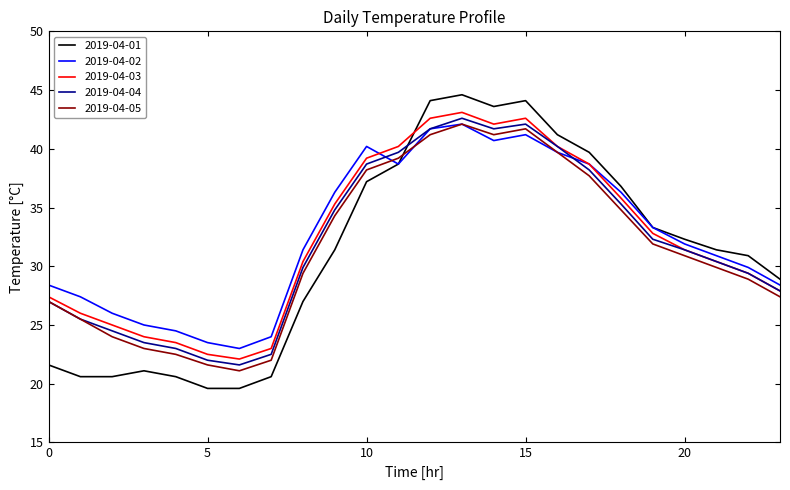

Which series has the largest range (max minus min)?

2019-04-01